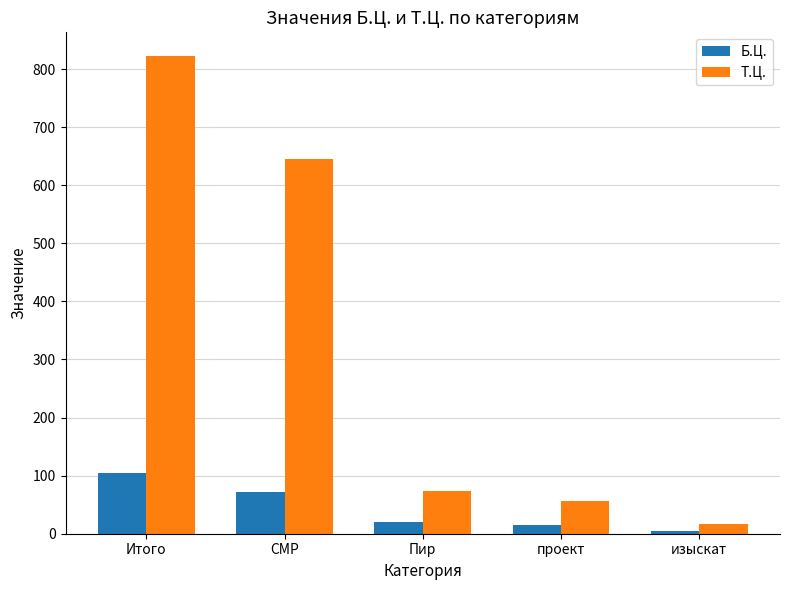

Does the chart contain stacked bars?

No